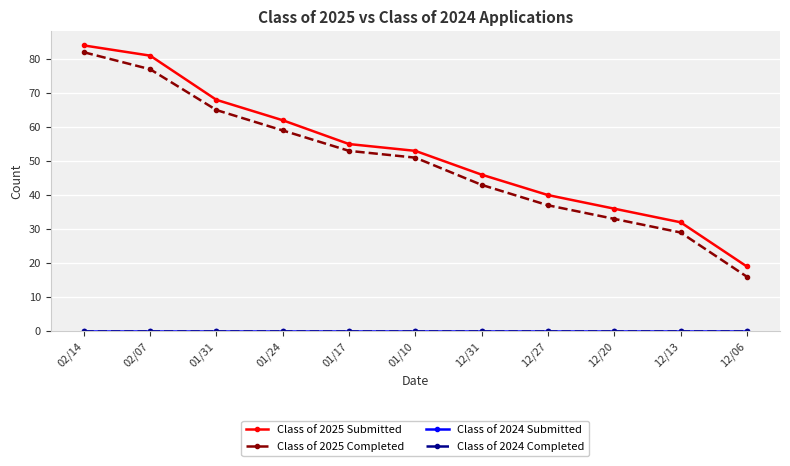

Is this an area chart (filled region under the line)?

No